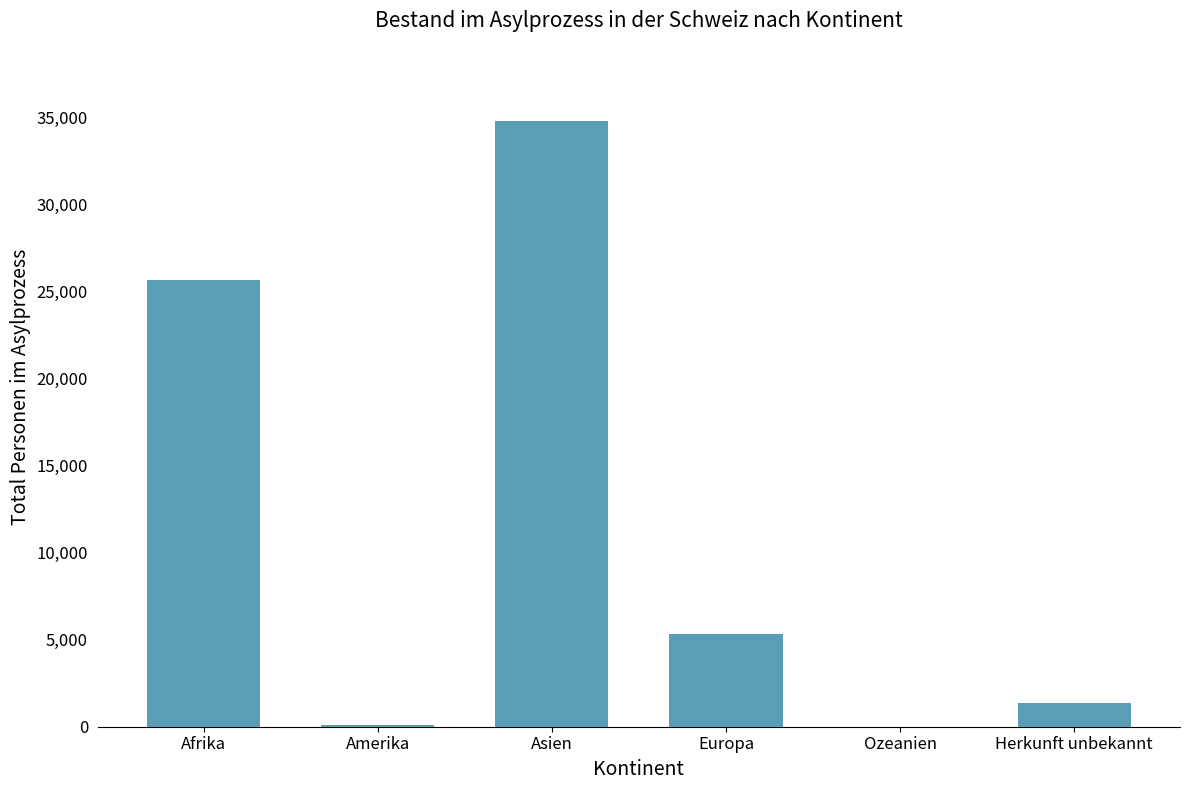

The value at Ozeanien is -18573. True or false?

False